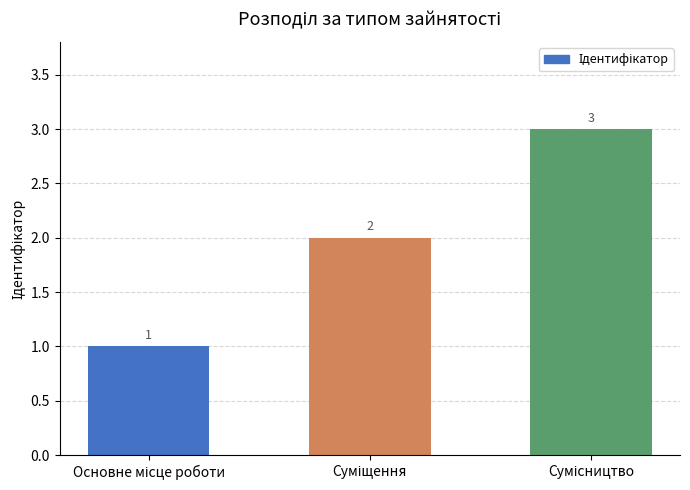

Reading right to left, transcribe all the data shown in this chart.

3	2	1